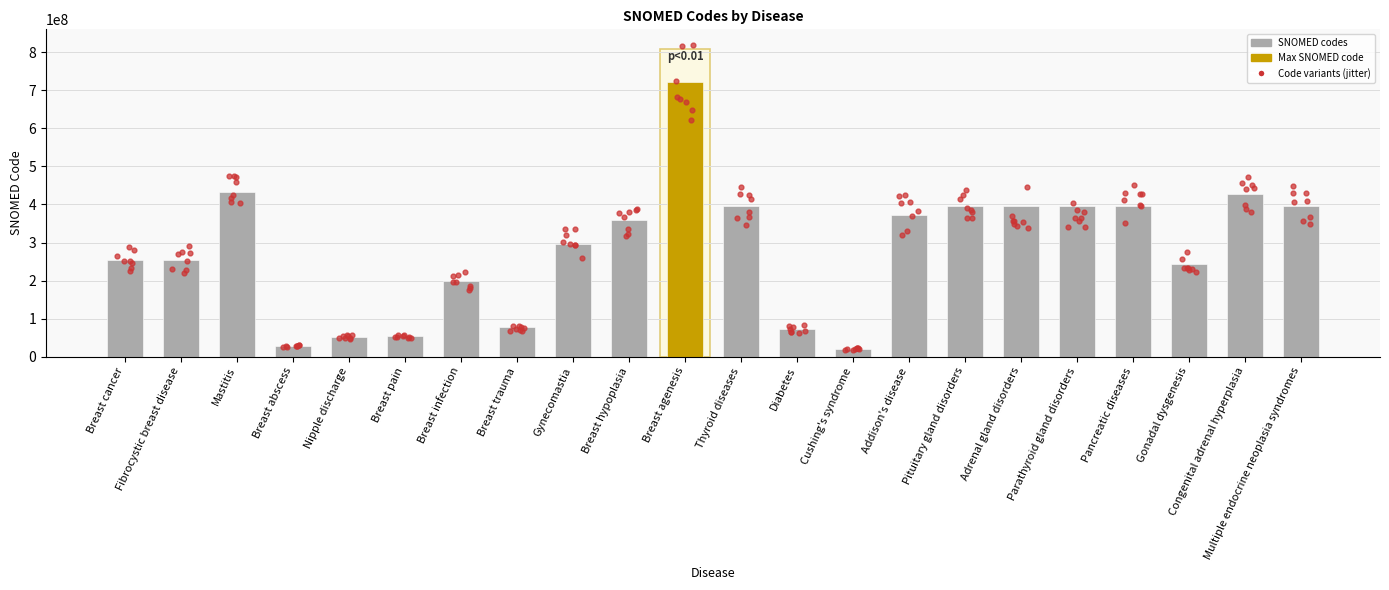

Which has a higher value, Breast cancer or Breast infection?

Breast cancer